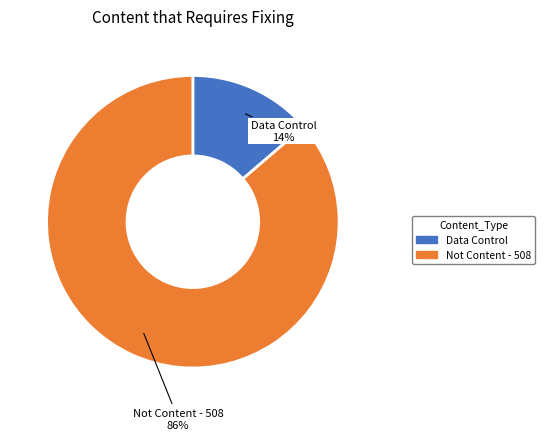

Is there a majority slice in this chart?

Yes